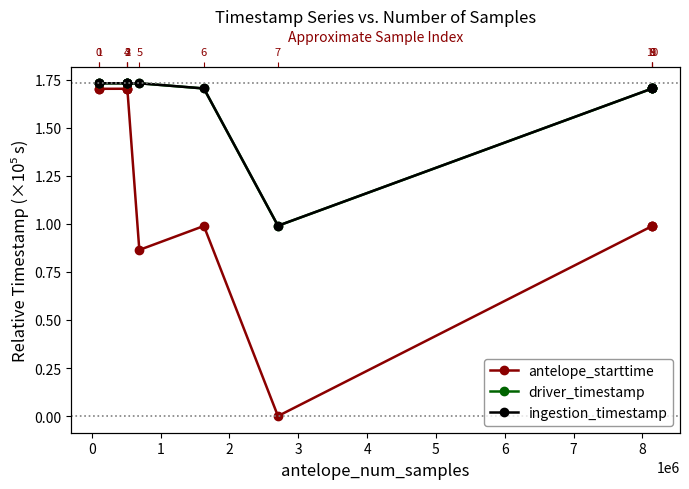

Which series has the widest spread of values?

antelope_starttime